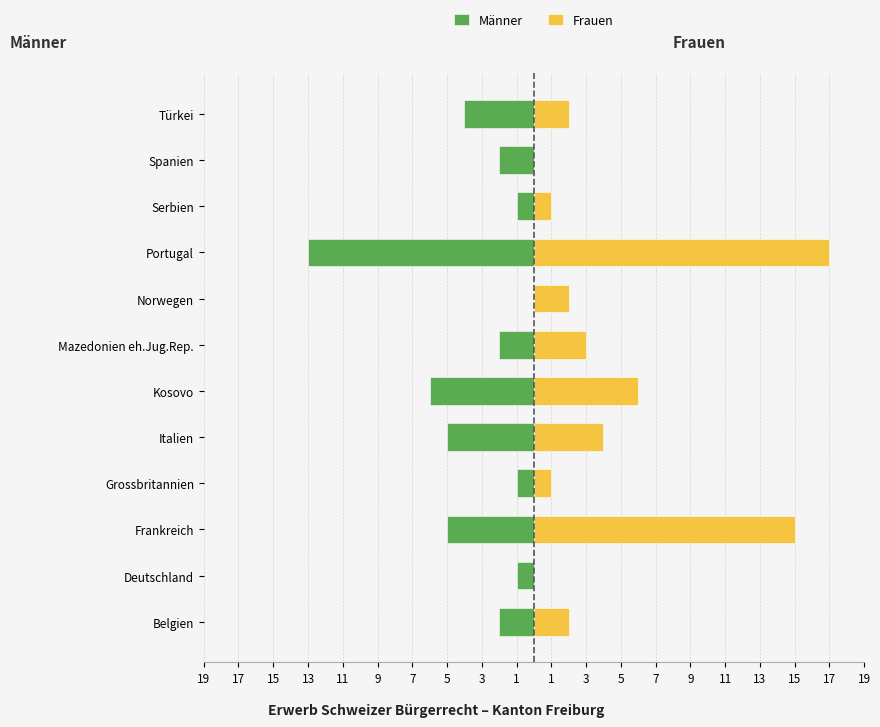

What is the difference between the maximum and minimum values in the Männer series?

13